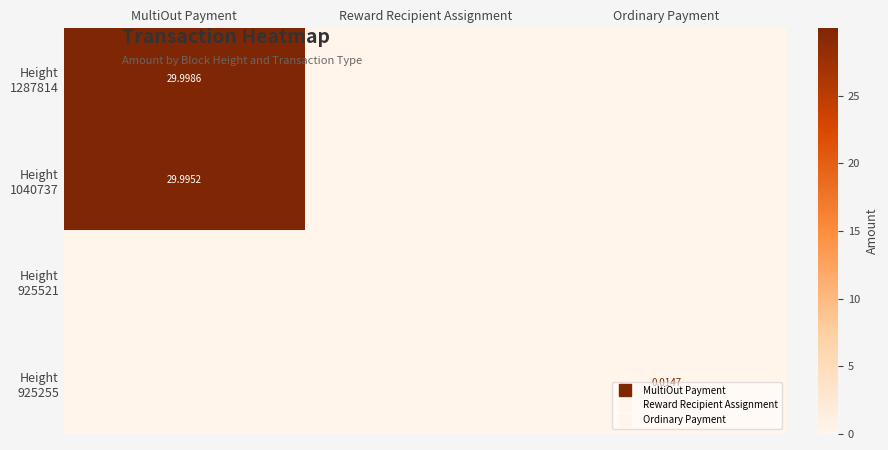

Which series has the largest total across all categories?

Height 1287814